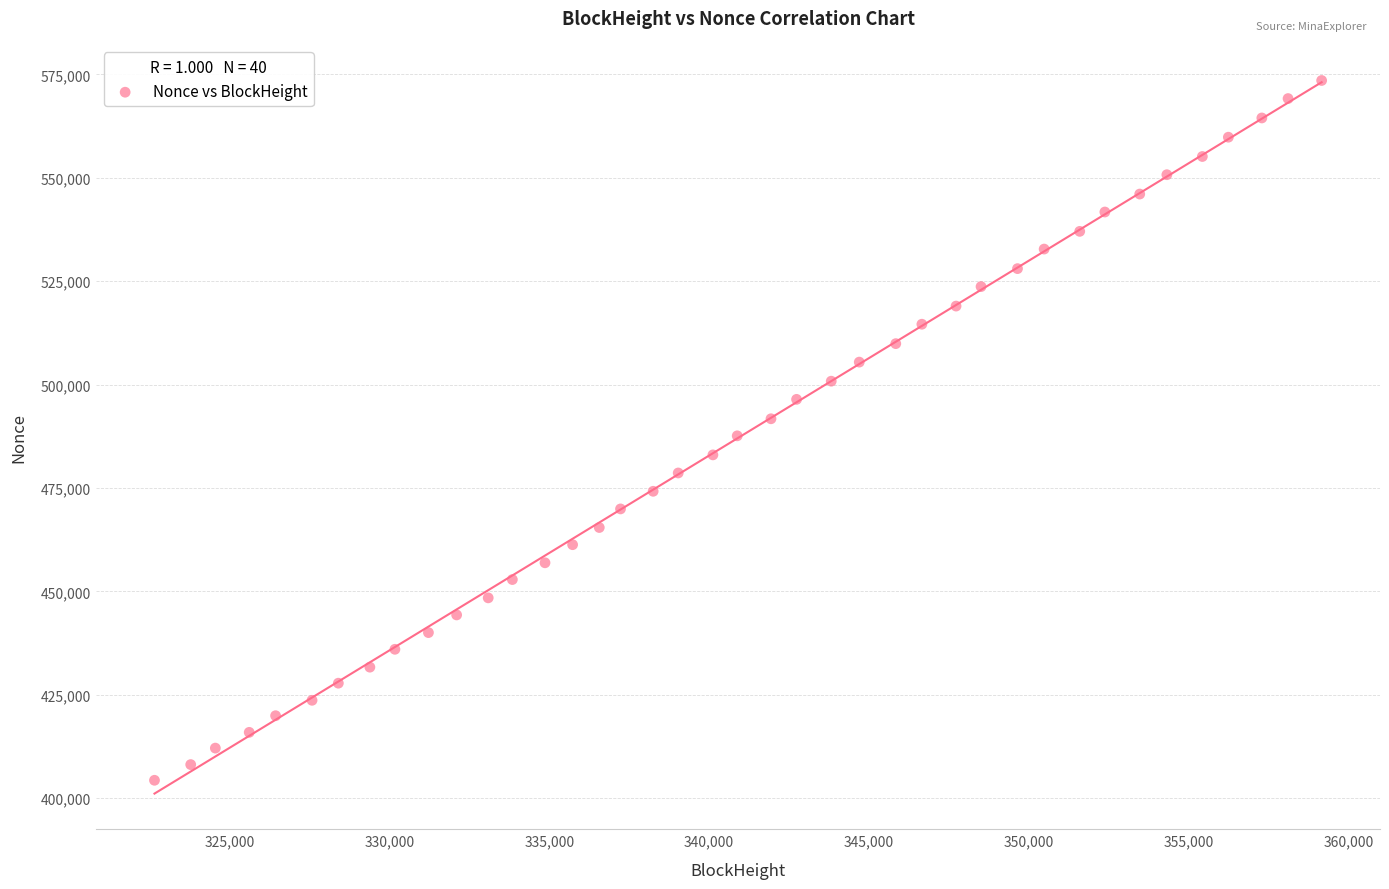

What is the range of X values (max minus min)?

36495